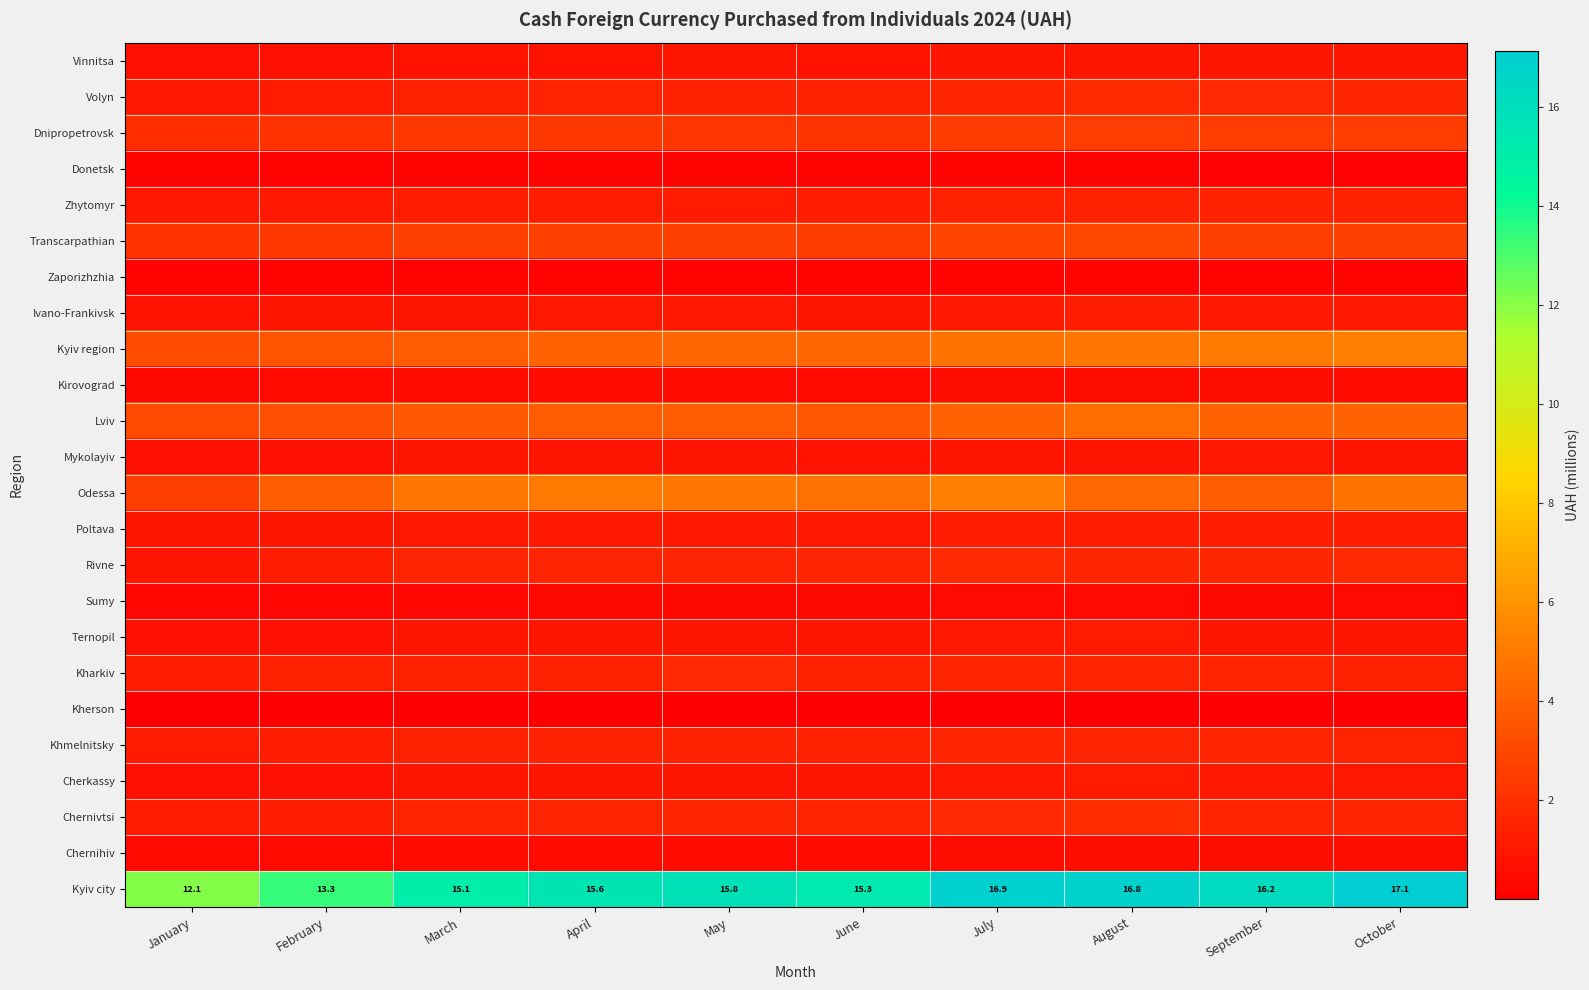

Rank the categories by Kyiv city value from highest to lowest.

October, July, August, September, May, April, June, March, February, January